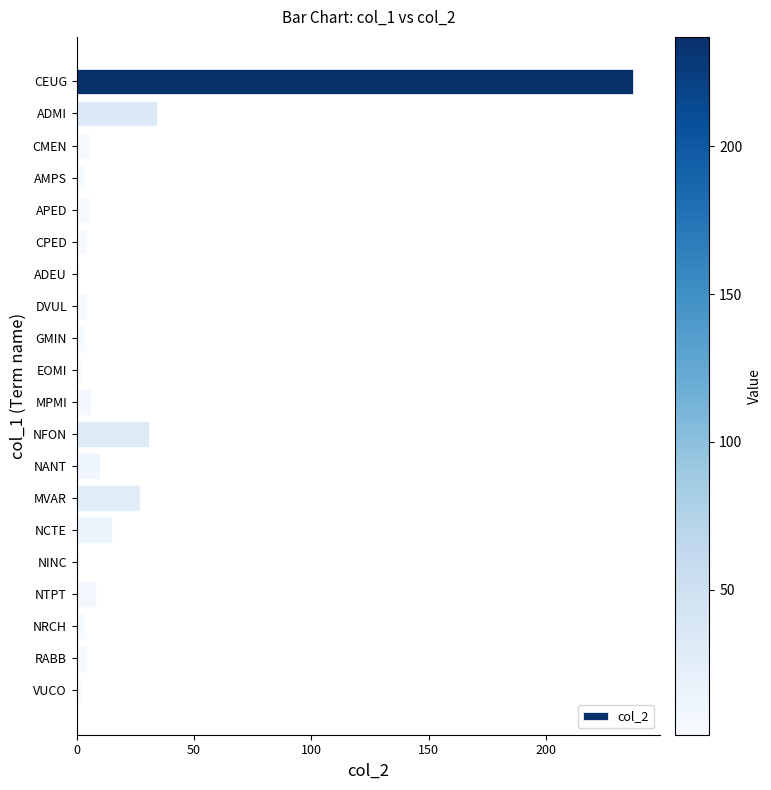

What is the sum of all values?

405